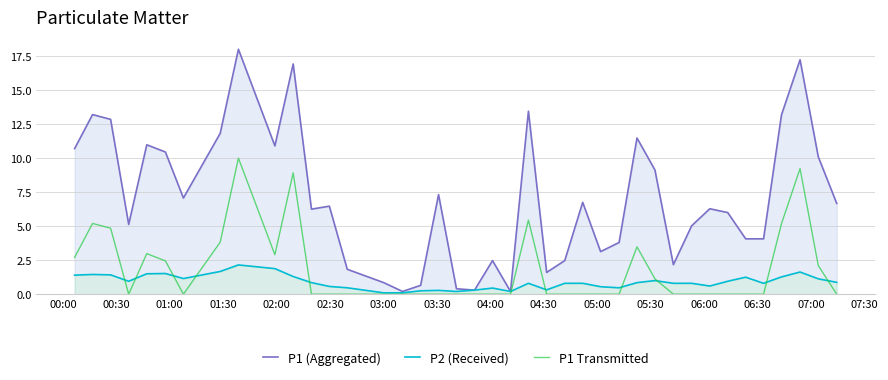

Rank the series by their maximum value, from lowest to highest.

P2 (Received), P1 Transmitted, P1 (Aggregated)